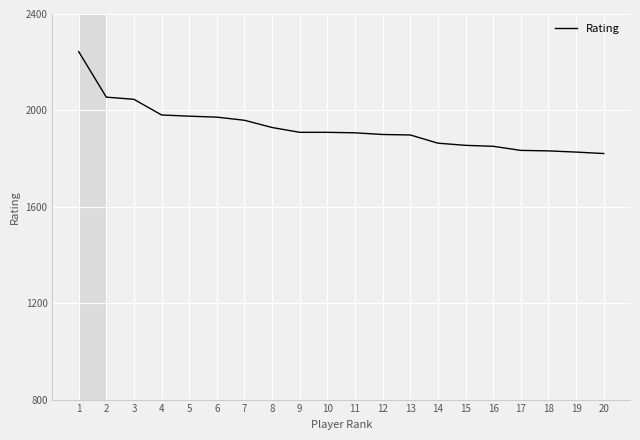

What is the ratio of the value at 8 to the value at 6?

1.0